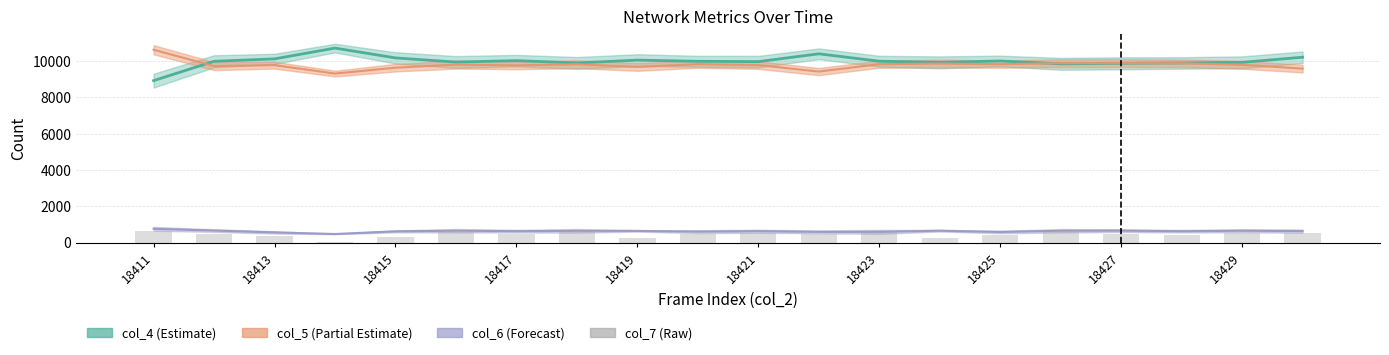

How many bars are there in total?

20